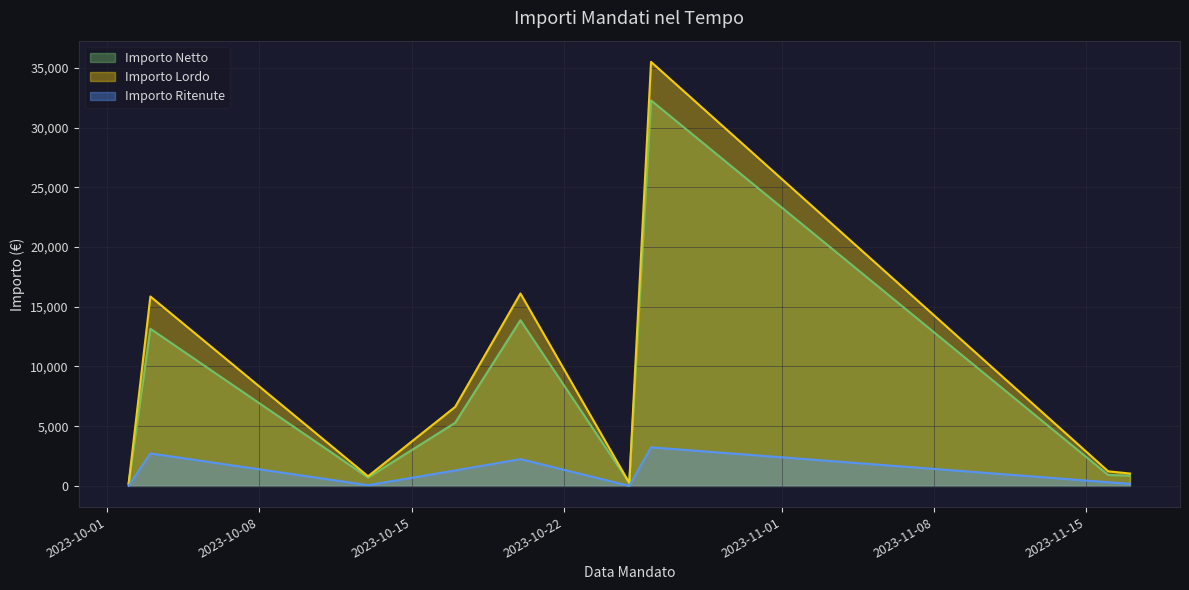

What is the difference between the maximum and minimum values in the Importo Ritenute series?

3227.4